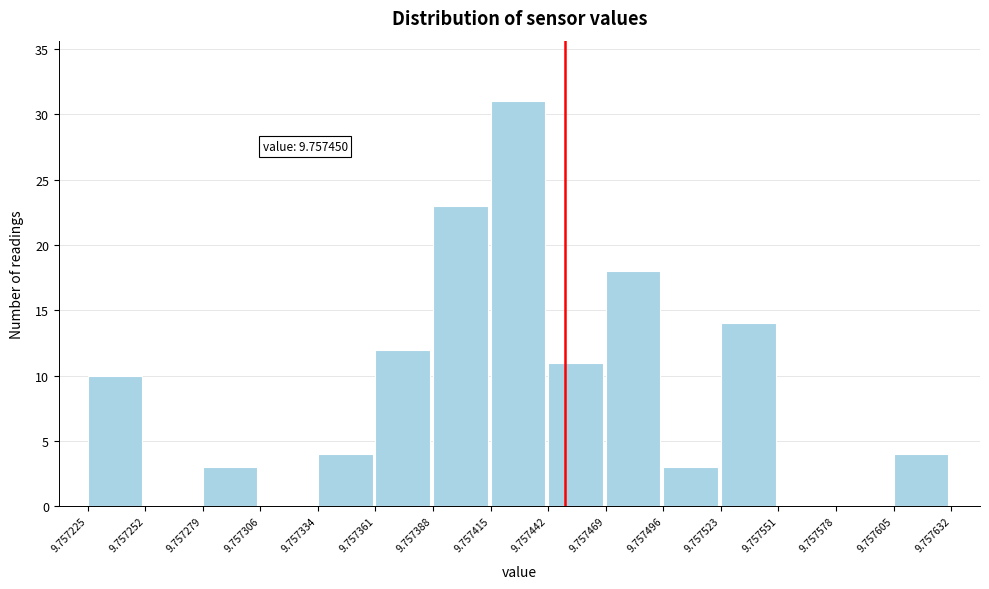

Which range on the x-axis has the tallest bar?

9.757415 to 9.757442